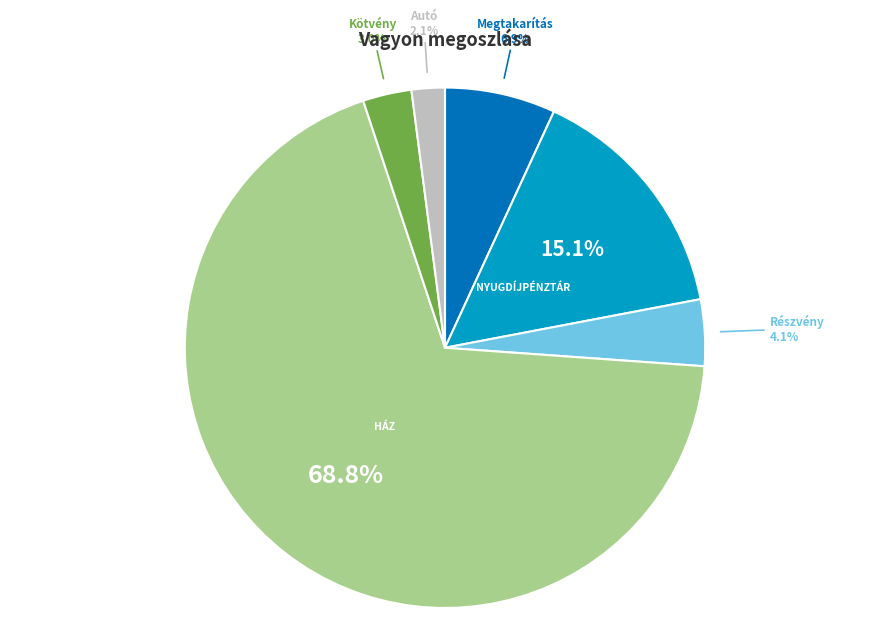

Is there any slice that represents more than half of the pie?

Yes